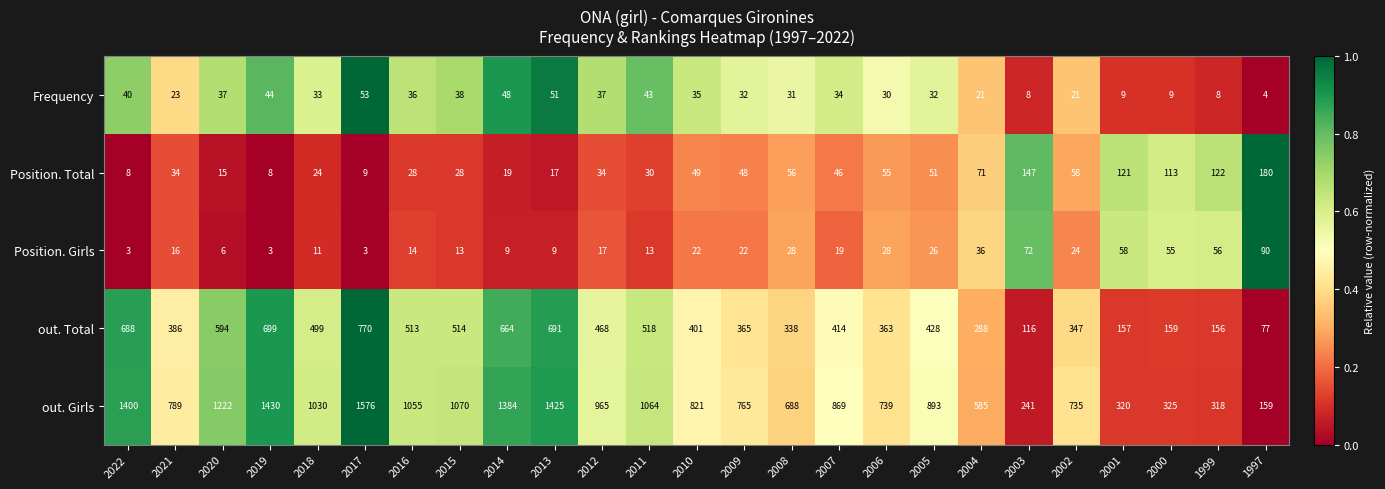

Where is Frequency nearest to the value 28?

2006